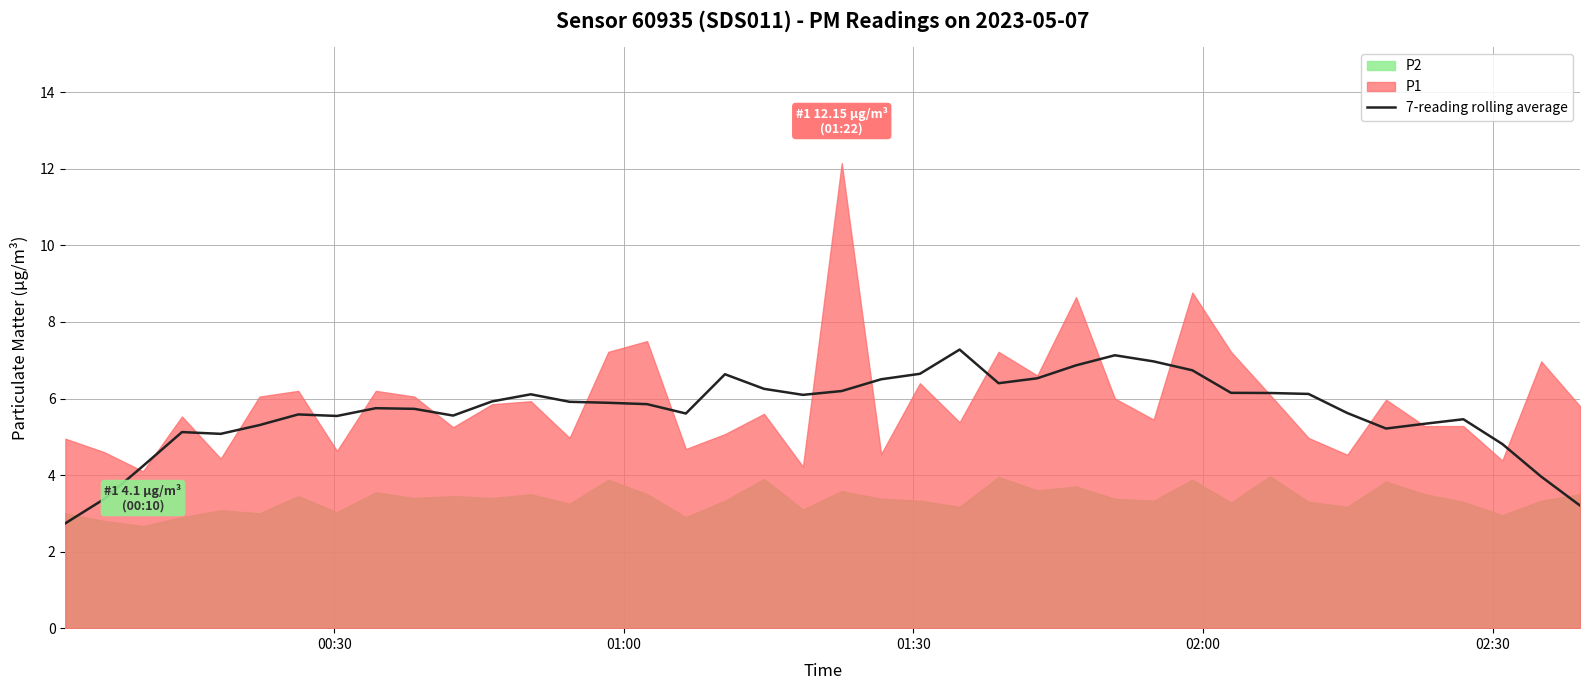

What is the minimum value shown in the chart?

2.7